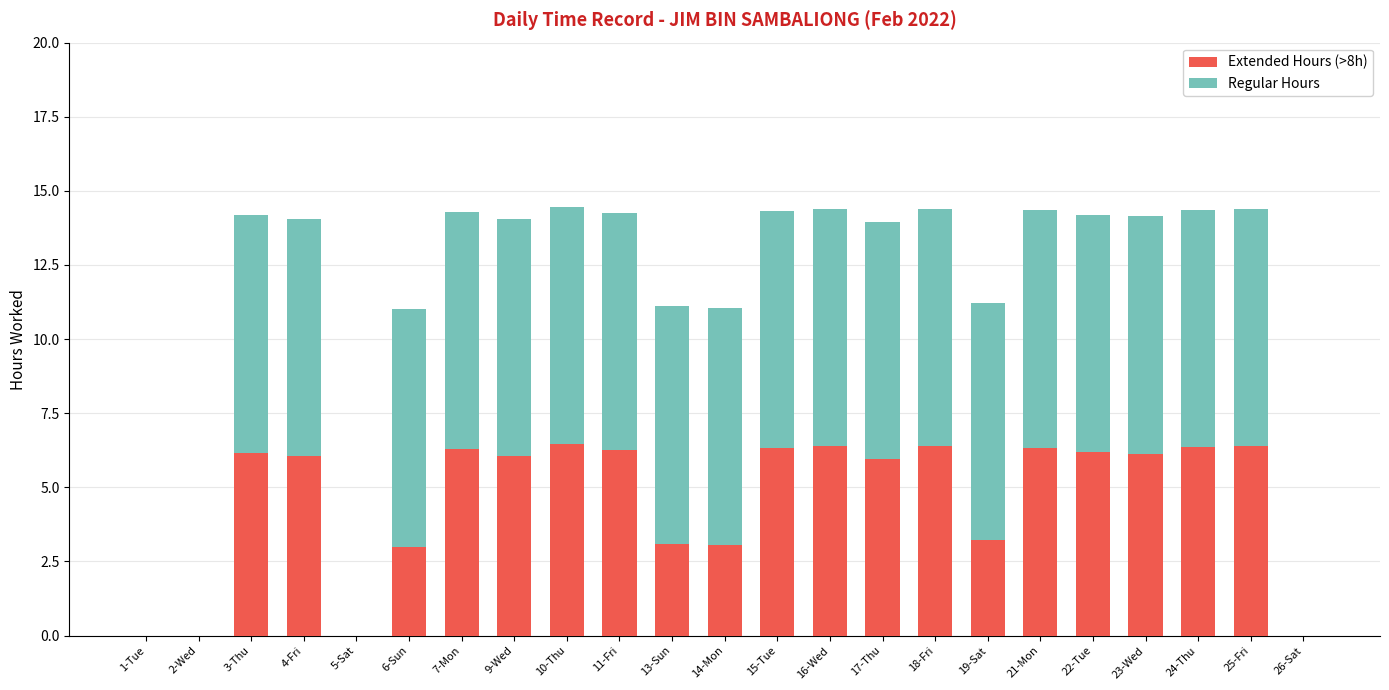

What is the sum of the Extended Hours (>8h) values at 9-Wed and 24-Thu?

12.4